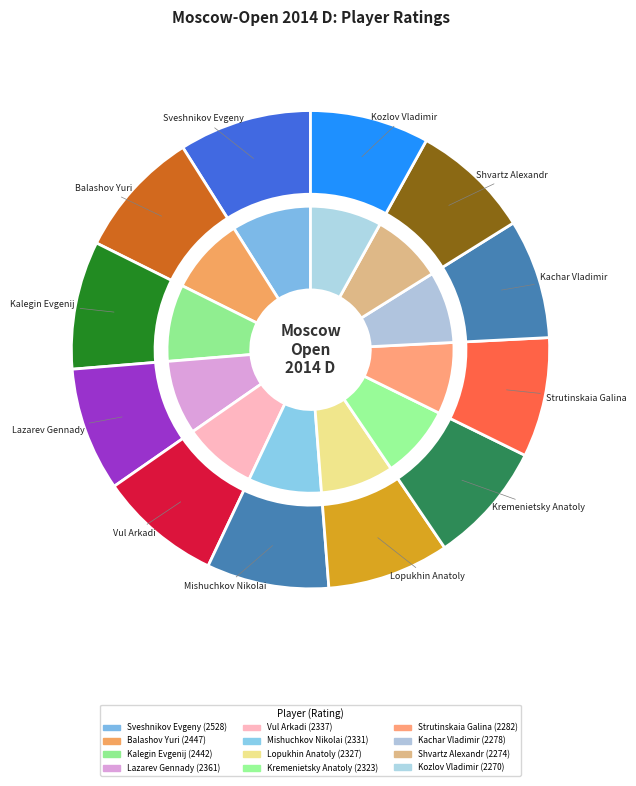

What is the ratio of the value at Kachar Vladimir to the value at Kozlov Vladimir?

1.0